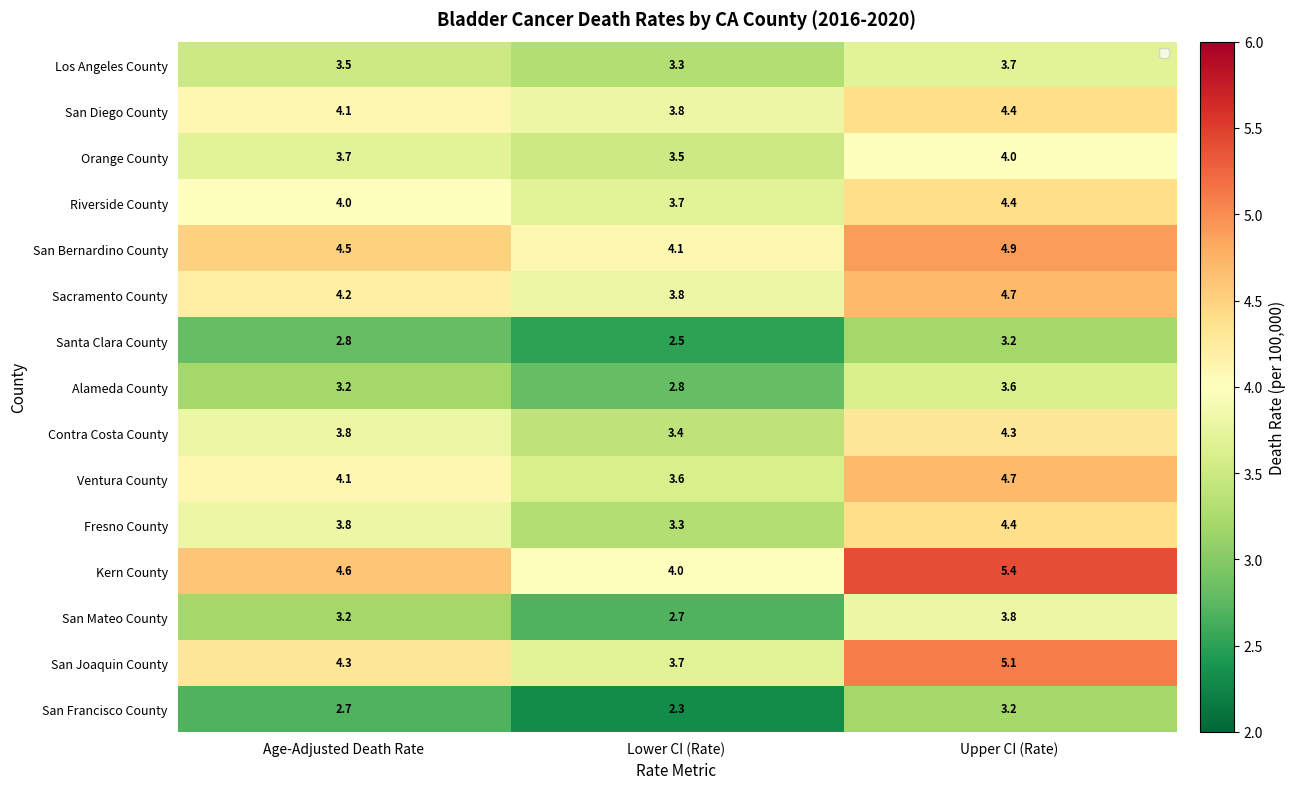

Where is Fresno County nearest to the value 3?

Lower CI (Rate)